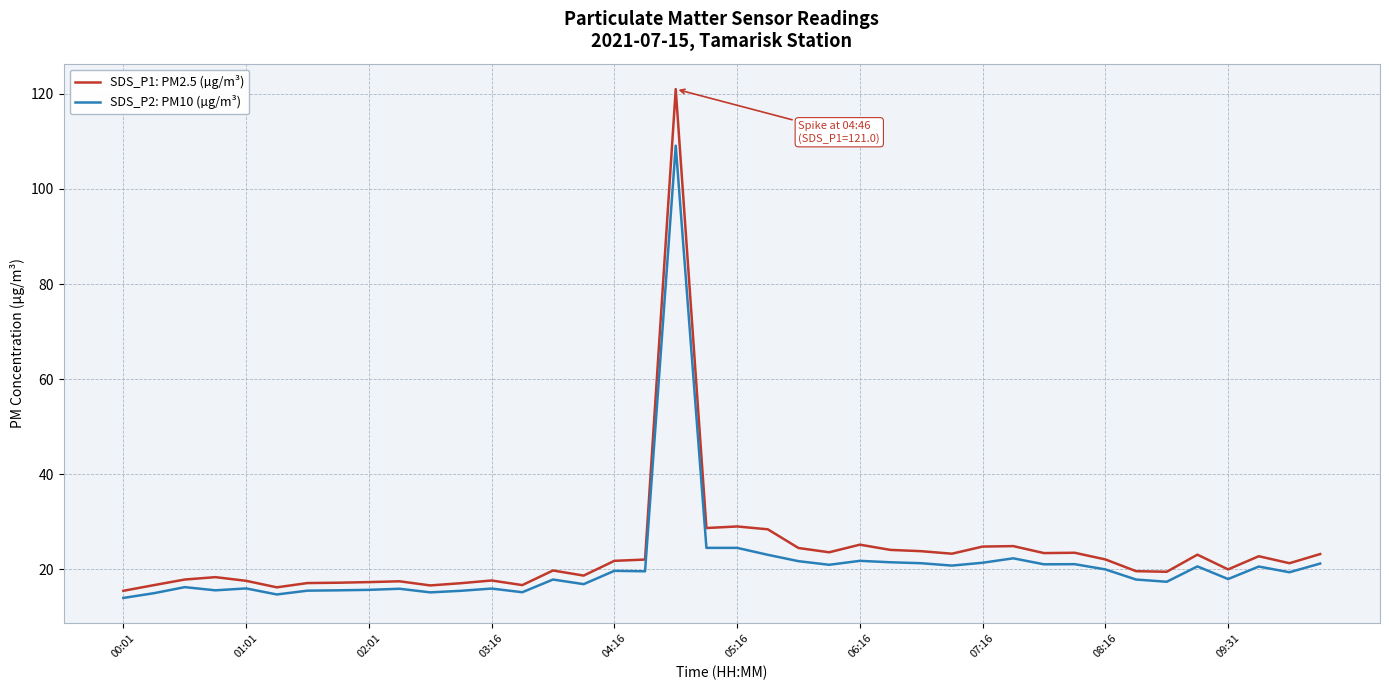

List the series in order of their peak value, highest first.

SDS_P1: PM2.5 (µg/m³), SDS_P2: PM10 (µg/m³)